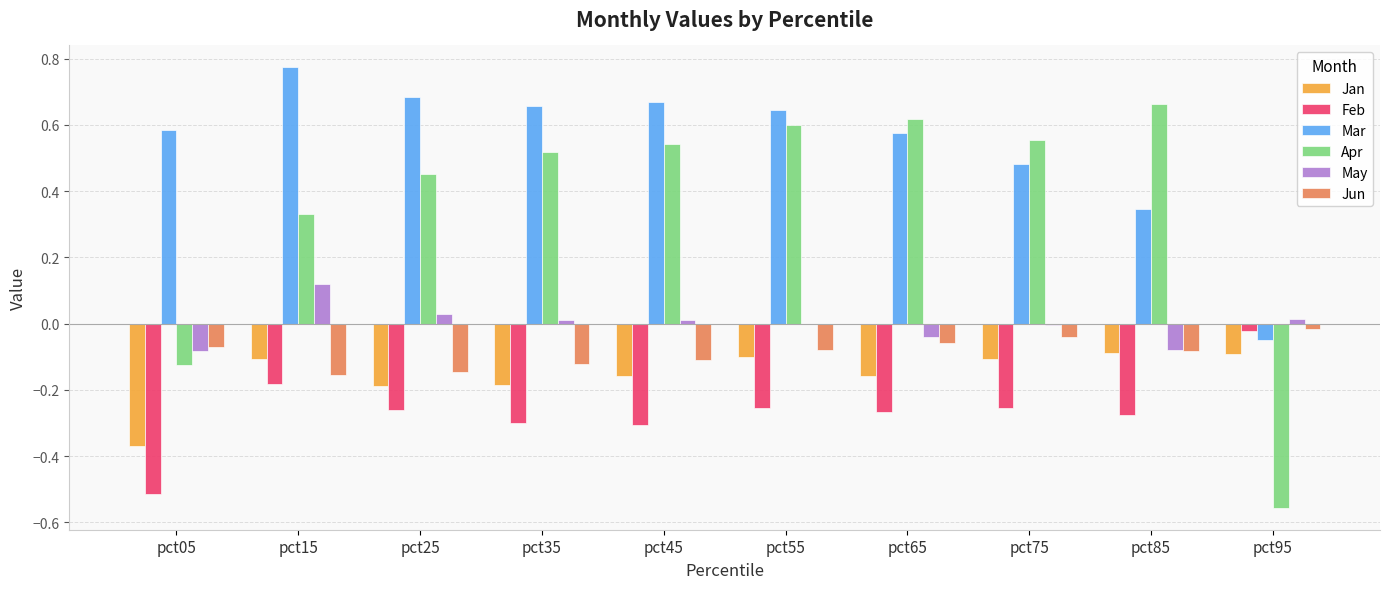

Which series changed the most between pct55 and pct95?

Apr